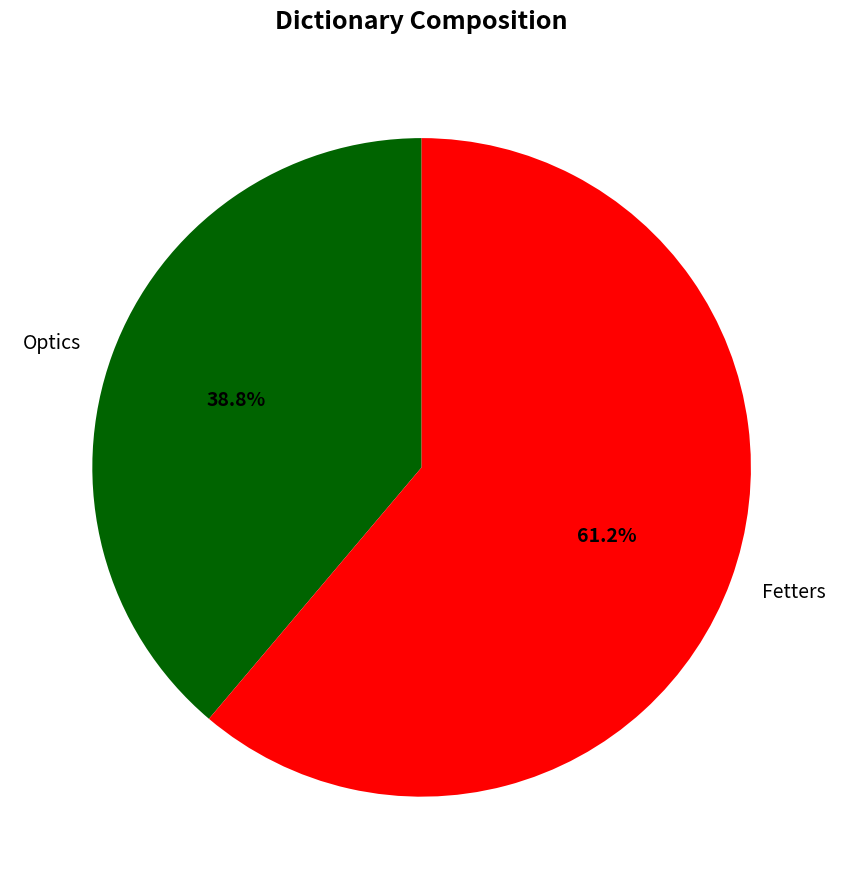

Between Fetters and Optics, which is larger?

Fetters